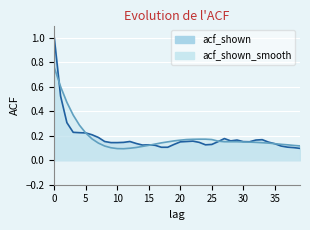

What is the value of the acf_shown_smooth point at the 32nd from the left?

0.1